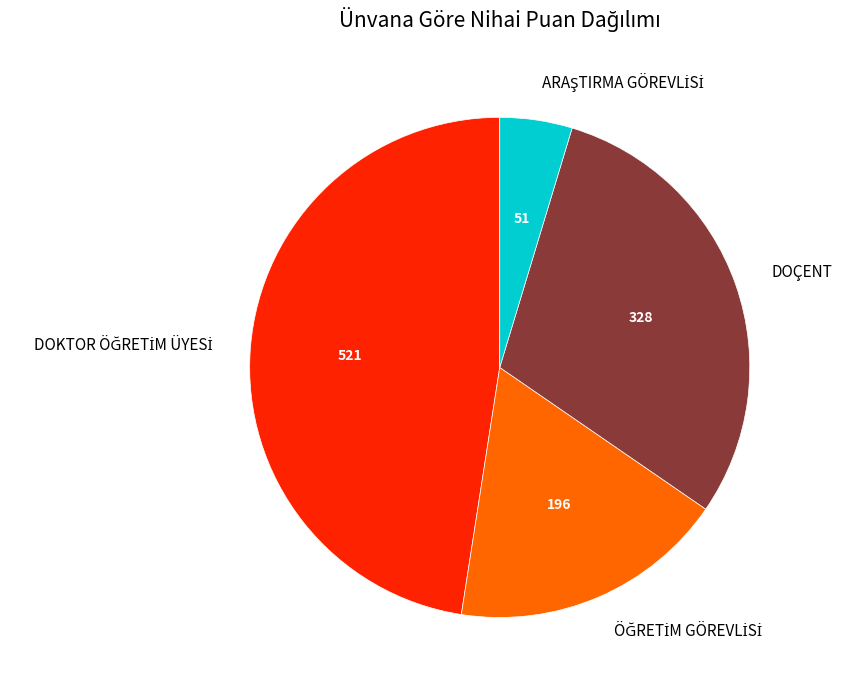

Does any single category account for the majority?

No